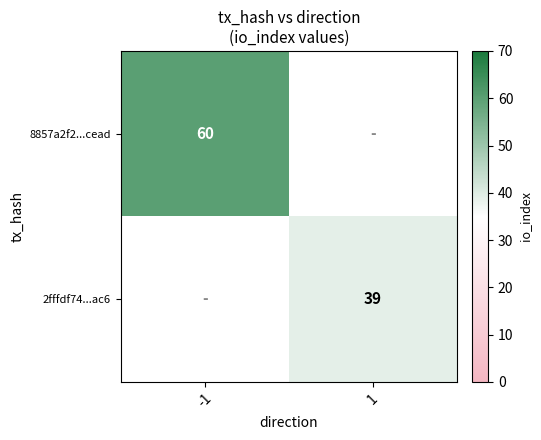

Is the value of 2fffdf74...ac6 at 1 greater than the value of 8857a2f2...cead at -1?

No